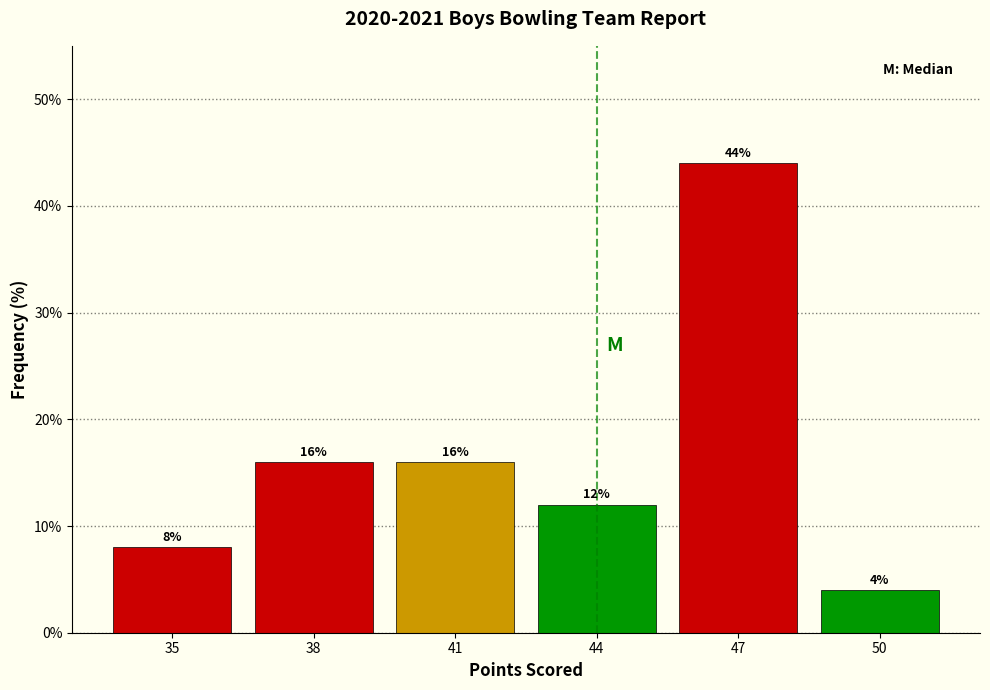

Reading left to right, what are all the values shown in this chart?

35=8	38=16	41=16	44=12	47=44	50=4